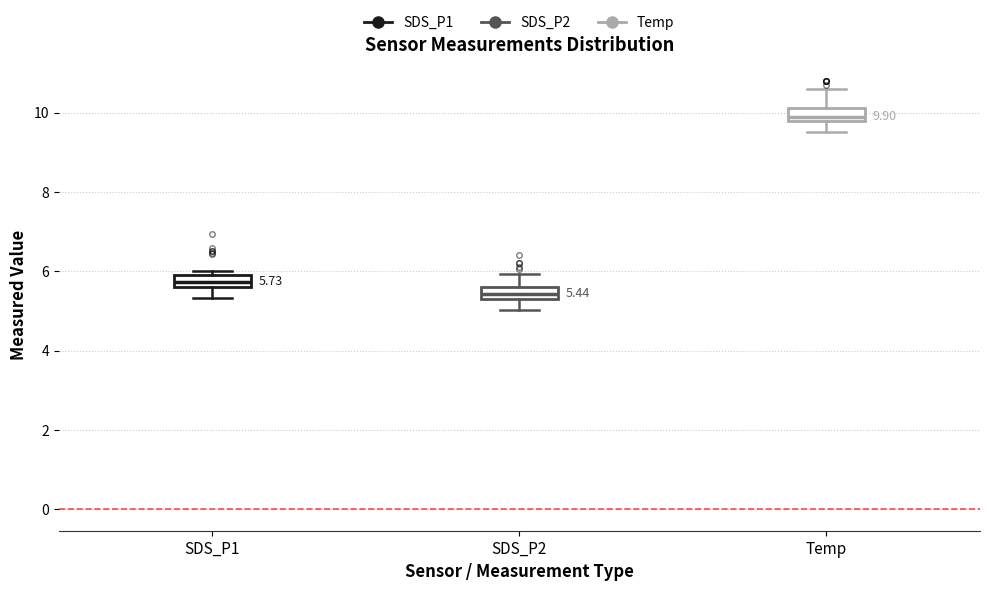

Which box's median line is the lowest?

SDS_P2